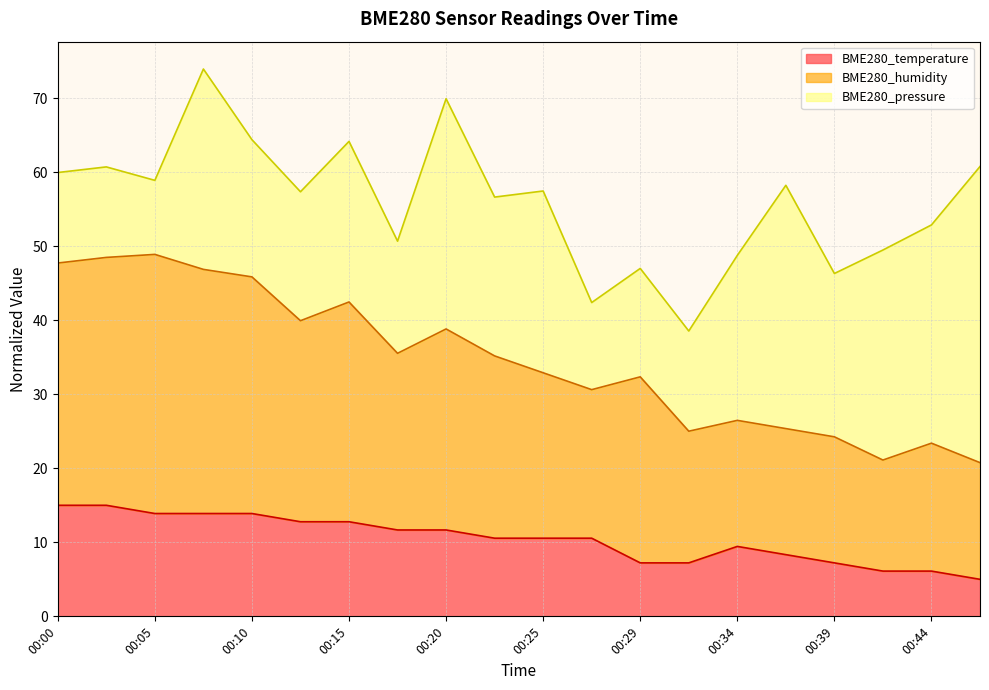

What is the difference between the maximum and minimum values in the BME280_temperature series?

10.0